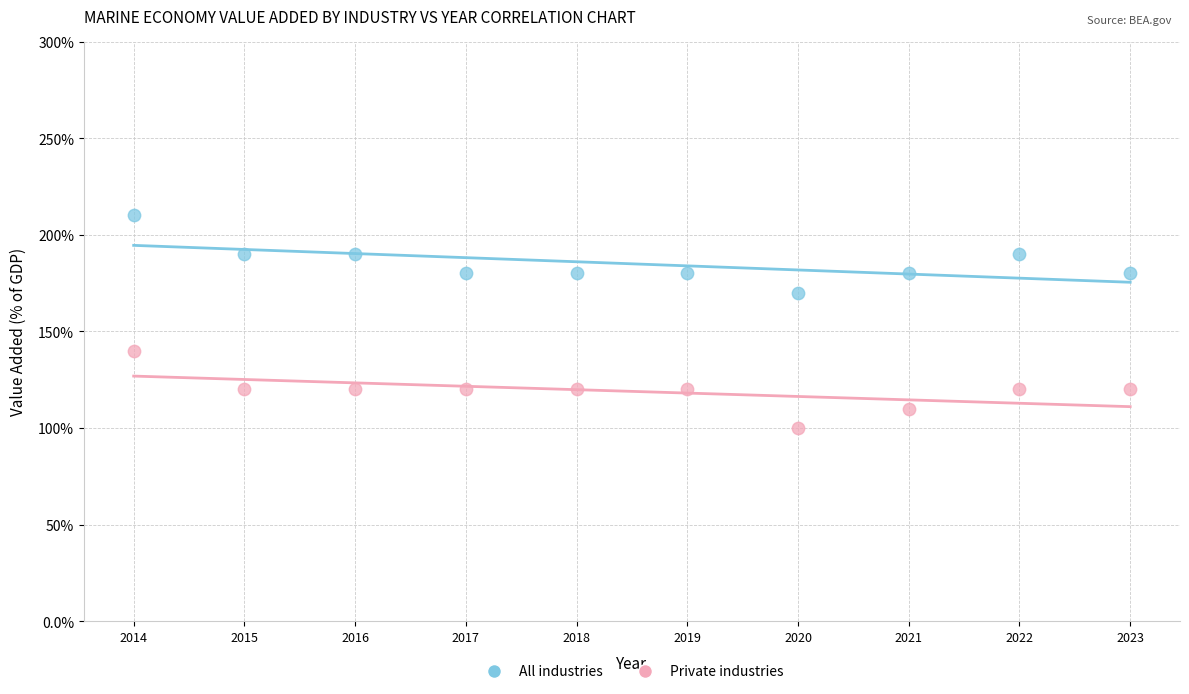

Which series reaches the minimum Y coordinate?

Private industries